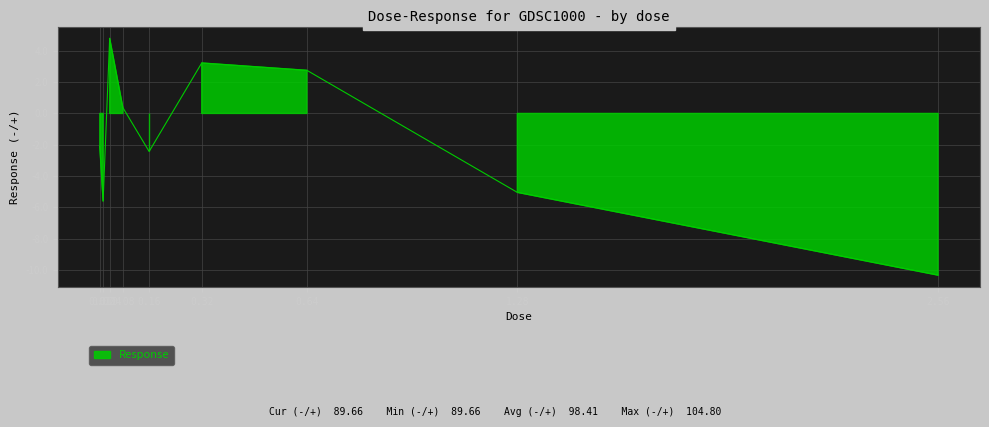

How many negative values are there?

5